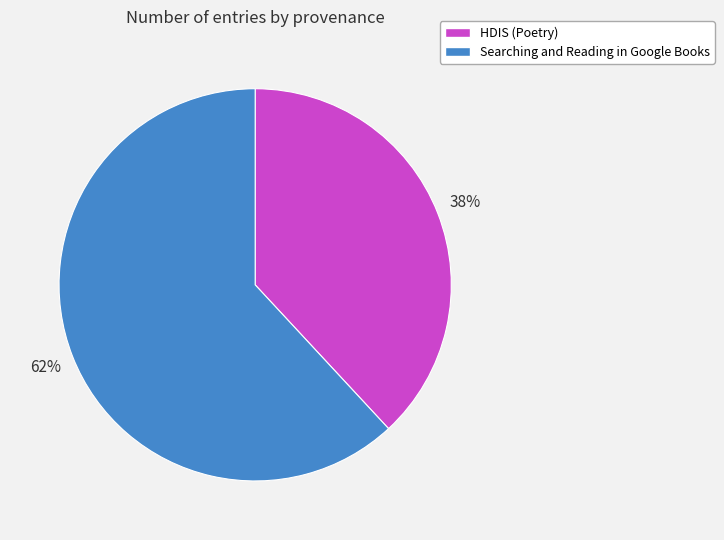

Which category has the smallest portion of the pie?

HDIS (Poetry)